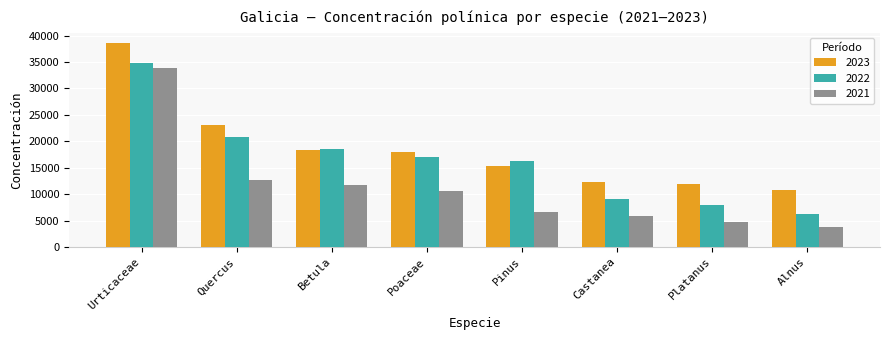

How many data points does each series have?

8